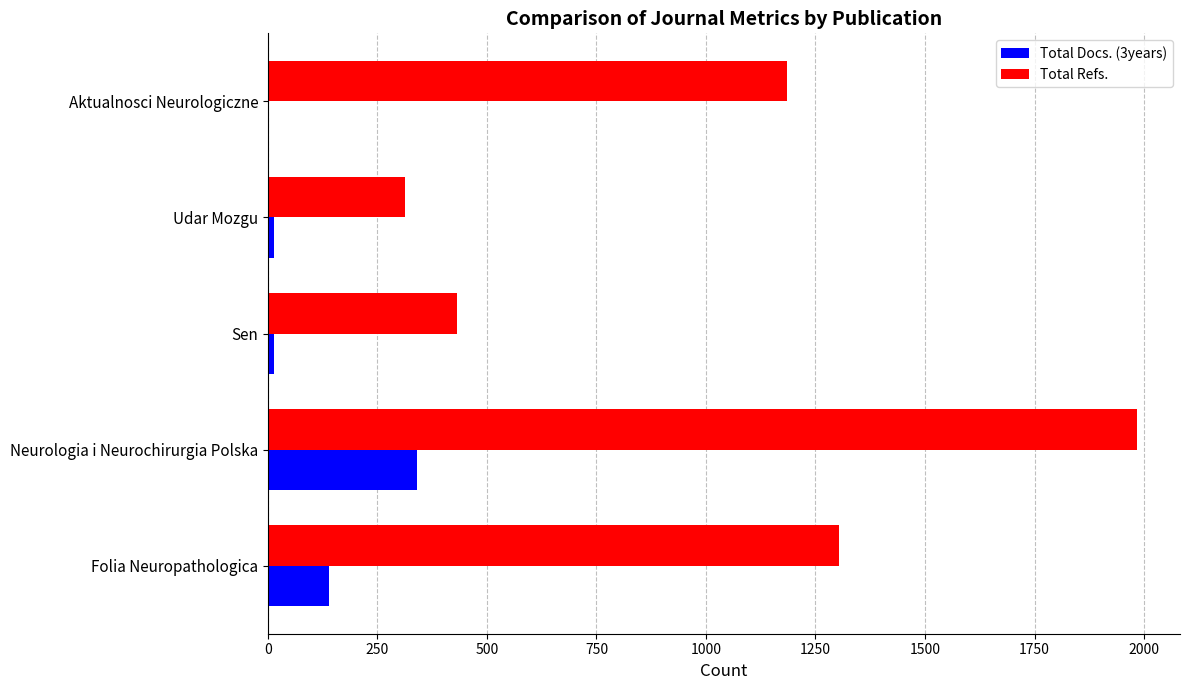

Count the number of categories in the chart.

5